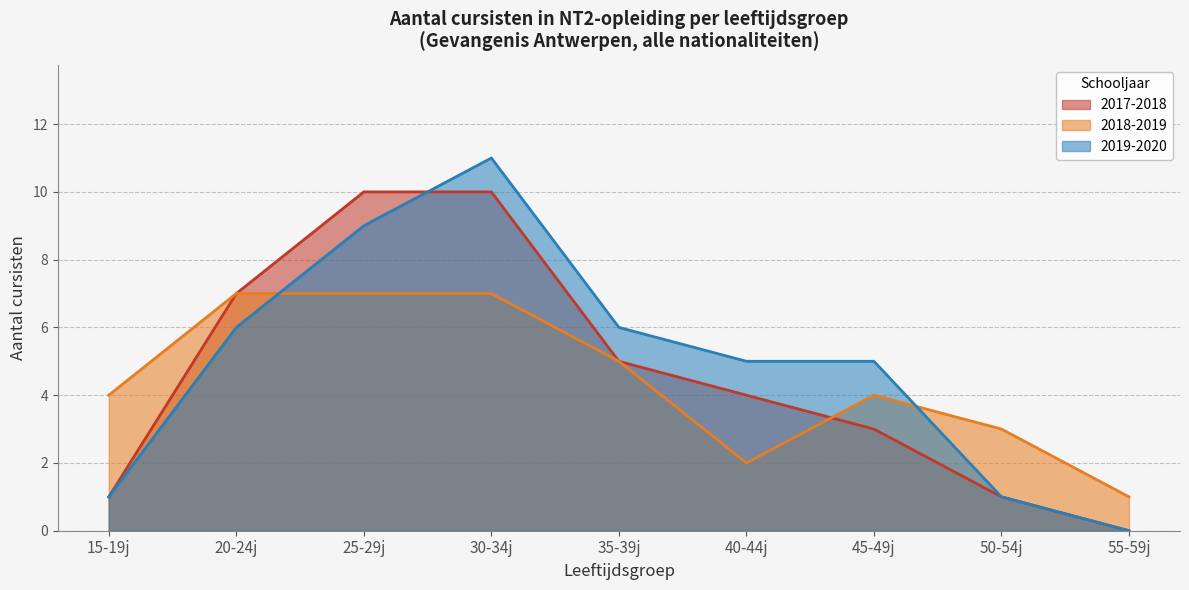

Between which two adjacent categories do 2019-2020 and 2017-2018 first intersect?

25-29j and 30-34j